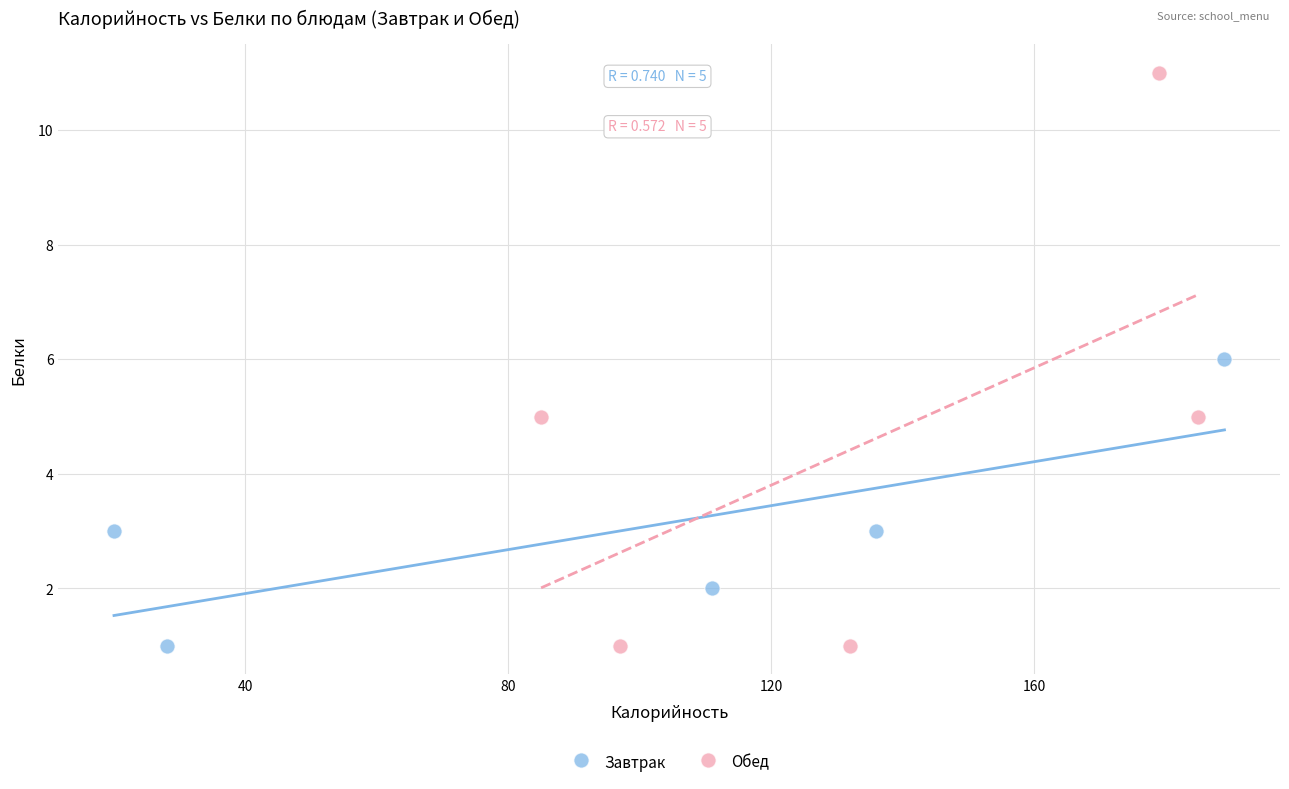

Which series has the largest Y range (max minus min)?

Обед